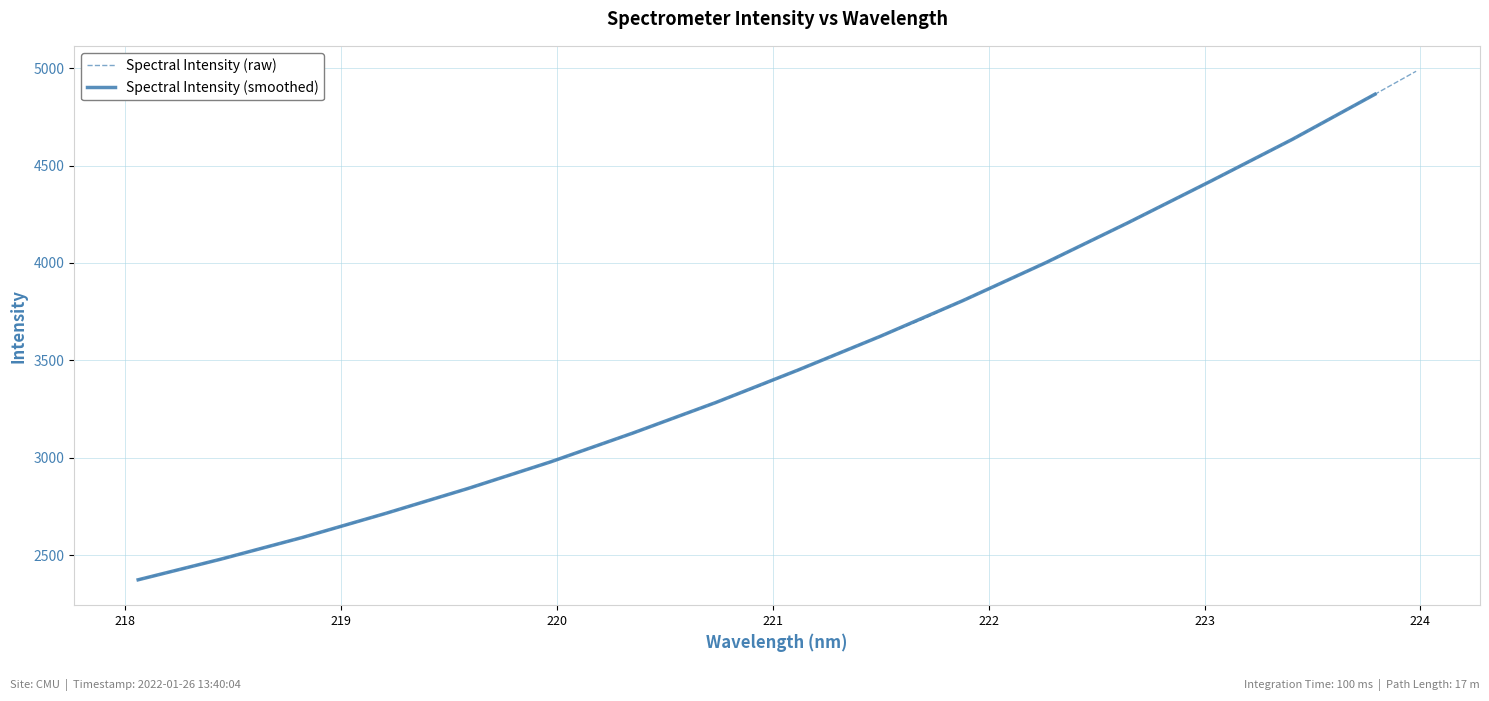

Reading right to left, transcribe all the data shown in this chart.

4983.8	4865.8	4749.9	4635.0	4524.2	4418.4	4311.1	4206.0	4102.1	4000.6	3902.6	3807.0	3709.6	3624.1	3538.7	3450.6	3363.7	3283.6	3204.5	3127.6	3052.4	2979.3	2910.0	2842.9	2778.0	2714.7	2651.9	2592.3	2535.9	2479.5	2426.7	2373.9